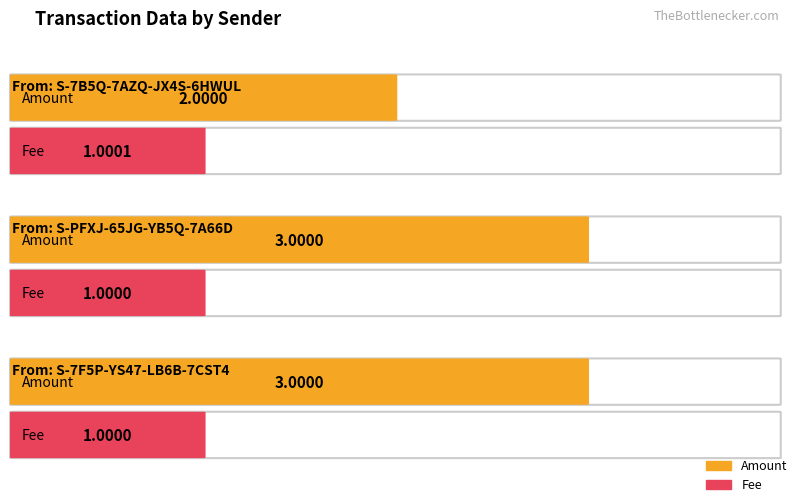

What is the spread (max minus min) of values at S-PFXJ-65JG-YB5Q-7A66D?

2.0